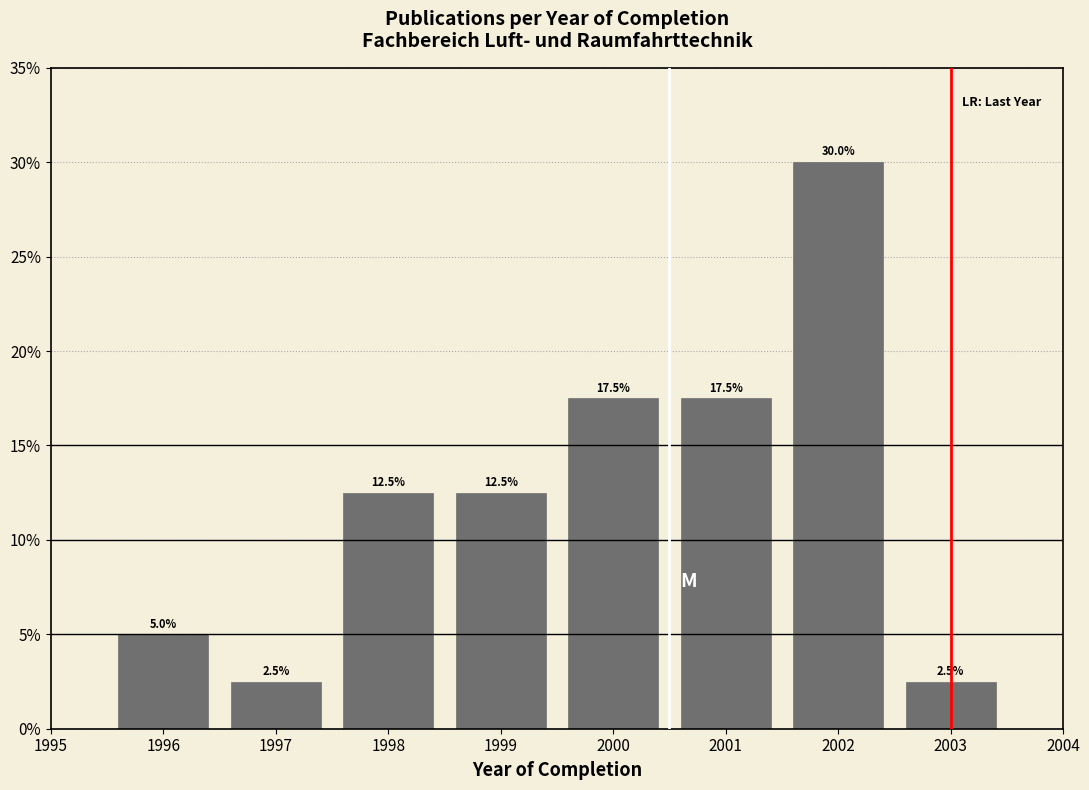

Does the chart contain any negative values?

No